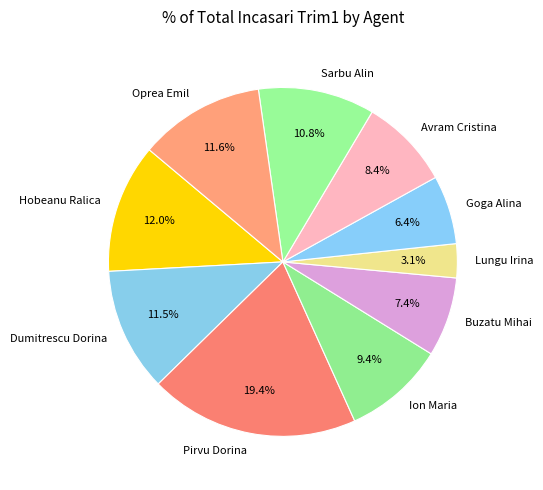

How many slices are in this pie chart?

10